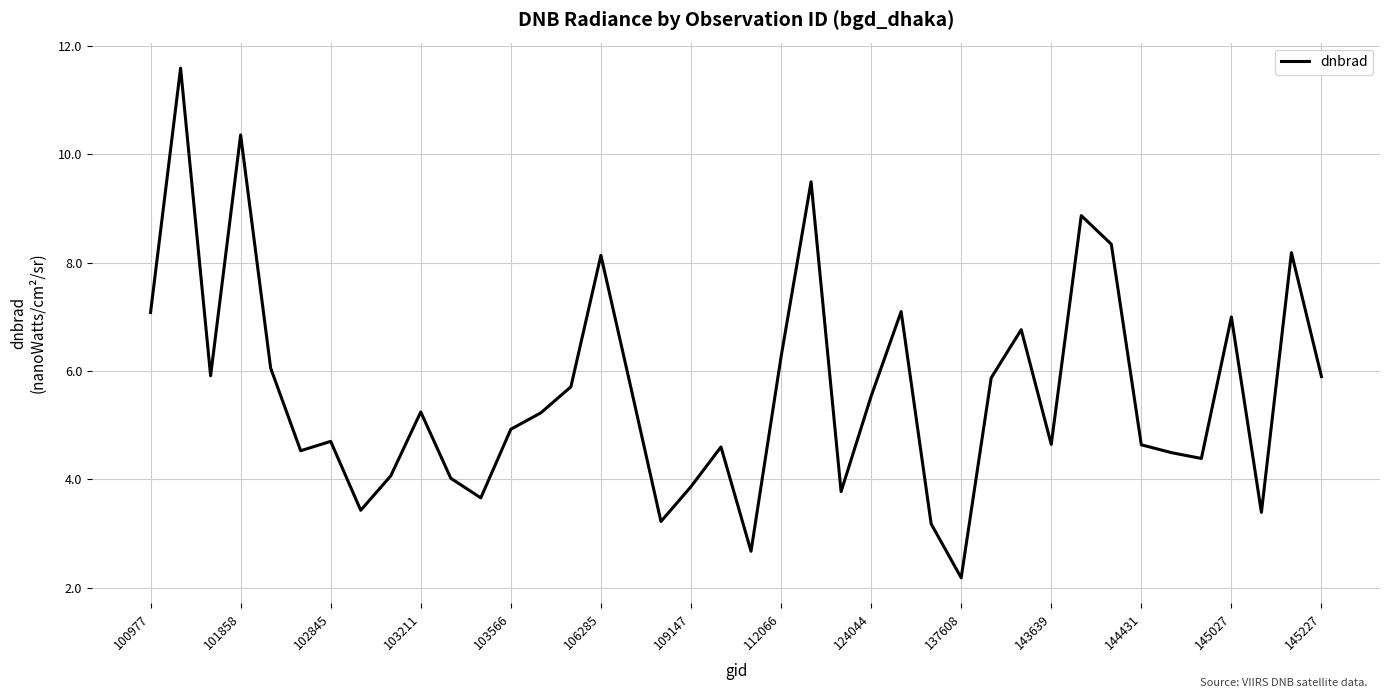

What is the minimum value shown in the chart?

2.2